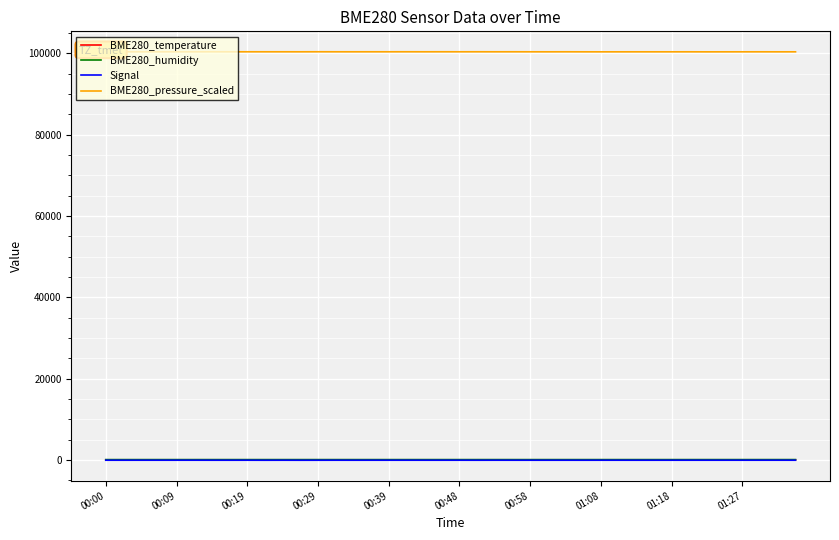

What is the maximum value shown in the chart?

100415.0